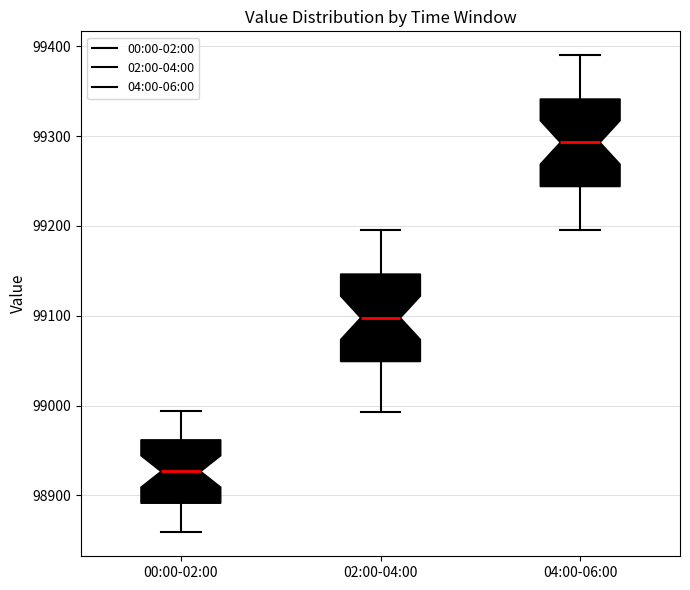

Reading left to right, read every box against the y-axis: the position of its median line, the range the box covers, and the ends of its whiskers. The values are not printed on the chart, so give them approximately, as read against the axis.

00:00-02:00: median 98930, box 98890 to 98960, whiskers 98860 to 98990
02:00-04:00: median 99100, box 99050 to 99150, whiskers 98990 to 99200
04:00-06:00: median 99290, box 99240 to 99340, whiskers 99200 to 99390